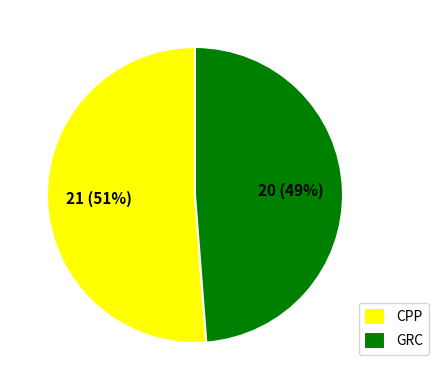

How many slices are in this pie chart?

2